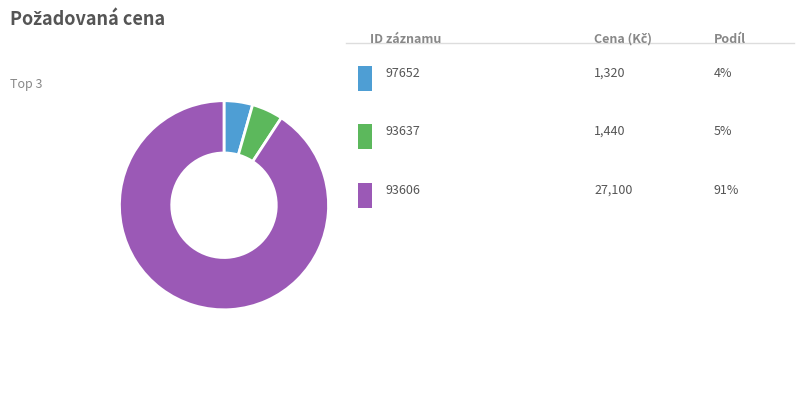

Is there any slice that represents more than half of the pie?

Yes